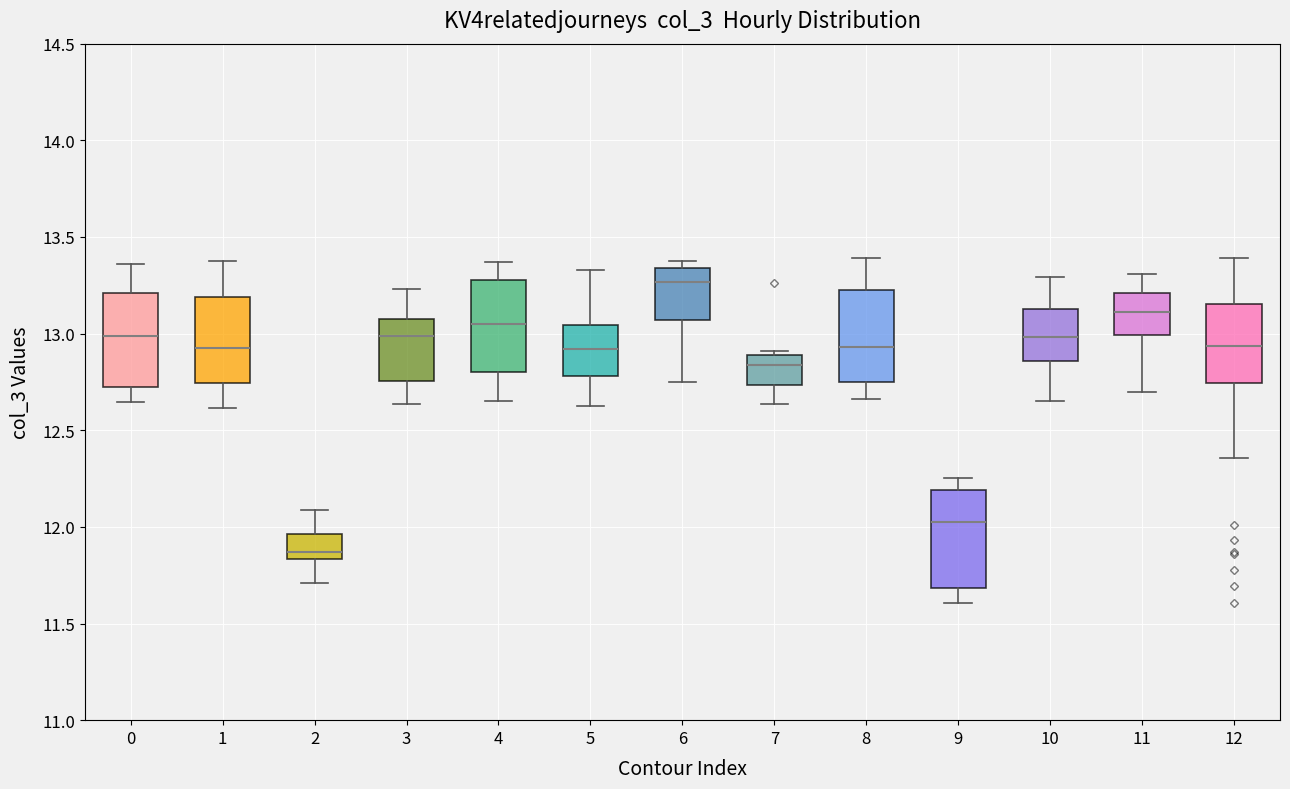

Reading left to right, read every box against the y-axis: the position of its median line, the range the box covers, and the ends of its whiskers. The values are not printed on the chart, so give them approximately, as read against the axis.

0: median 13.00, box 12.70 to 13.20, whiskers 12.65 to 13.35
1: median 12.95, box 12.75 to 13.20, whiskers 12.60 to 13.40
2: median 11.85 (just above the box's lower edge), box 11.85 to 11.95, whiskers 11.70 to 12.10
3: median 13.00, box 12.75 to 13.10, whiskers 12.65 to 13.25
4: median 13.05, box 12.80 to 13.25, whiskers 12.65 to 13.35
5: median 12.90, box 12.80 to 13.05, whiskers 12.65 to 13.35
6: median 13.25, box 13.05 to 13.35, whiskers 12.75 to 13.40
7: median 12.85, box 12.75 to 12.90, whiskers 12.65 to 12.90 (just above the box's upper edge)
8: median 12.95, box 12.75 to 13.20, whiskers 12.65 to 13.40
9: median 12.05, box 11.70 to 12.20, whiskers 11.60 to 12.25
10: median 13.00, box 12.85 to 13.15, whiskers 12.65 to 13.30
11: median 13.10, box 13.00 to 13.20, whiskers 12.70 to 13.30
12: median 12.95, box 12.75 to 13.15, whiskers 12.35 to 13.40